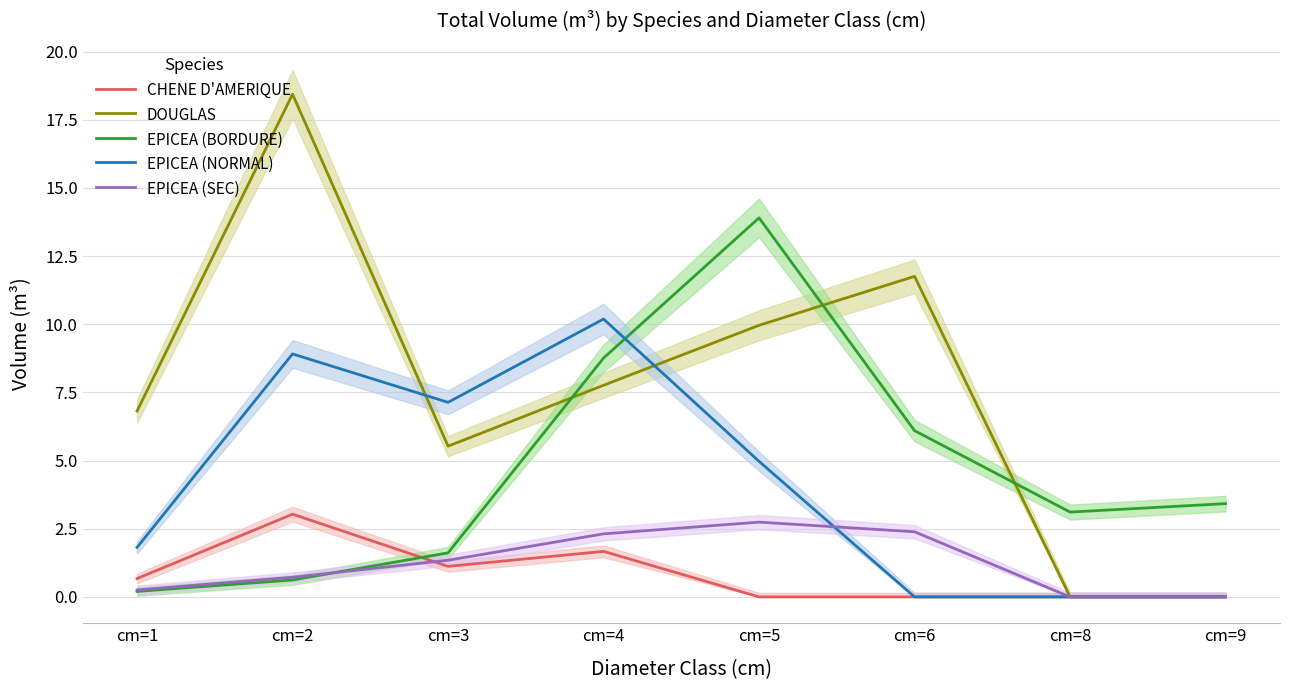

After their last crossing, which series has the higher values: DOUGLAS or EPICEA (NORMAL)?

DOUGLAS